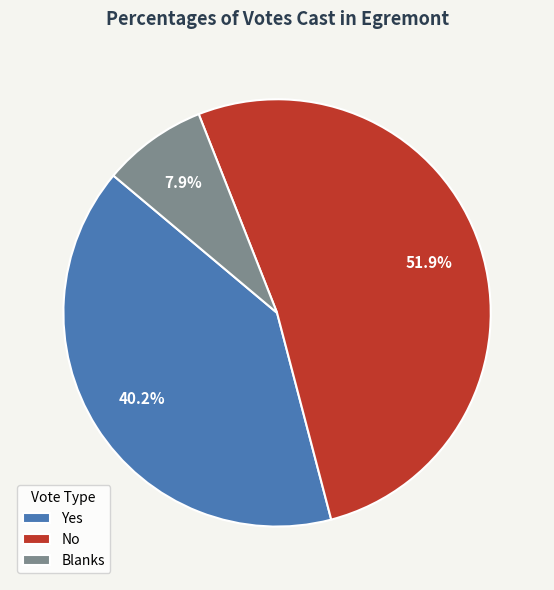

To the nearest percent, what portion does Blanks represent?

8%